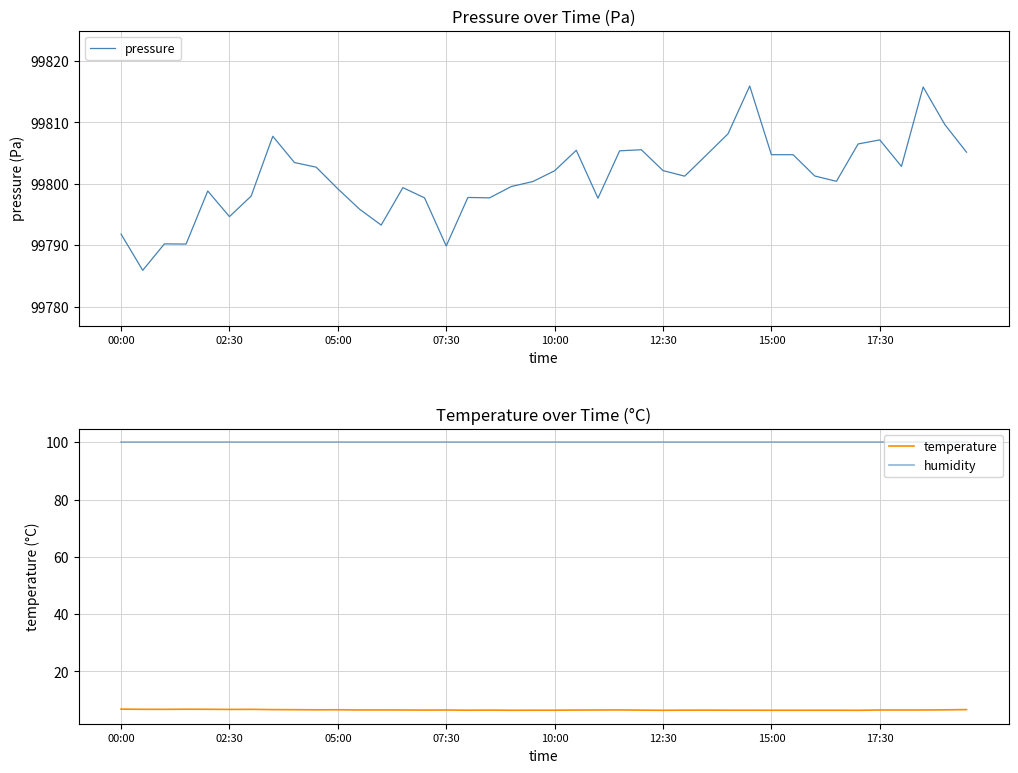

What value does the pressure series have at 21?

99805.5